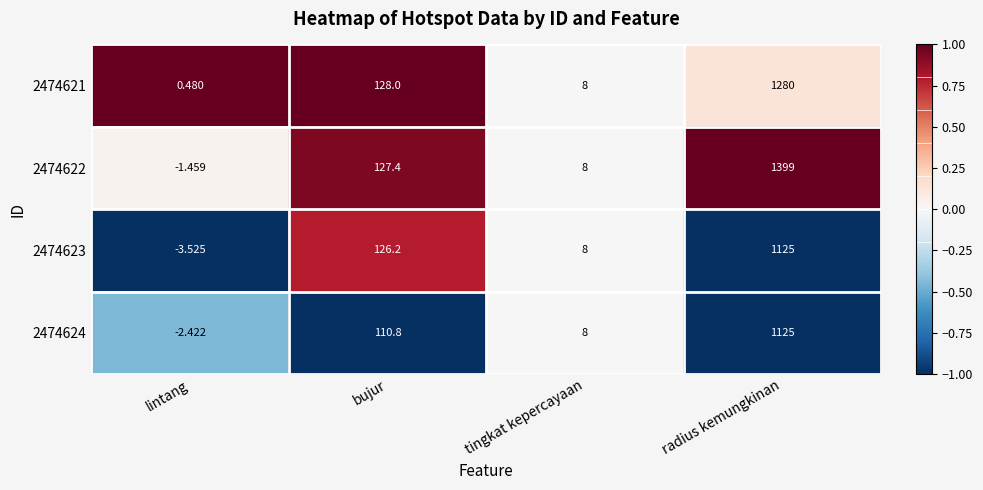

Which label corresponds to the smallest value in the chart?

lintang